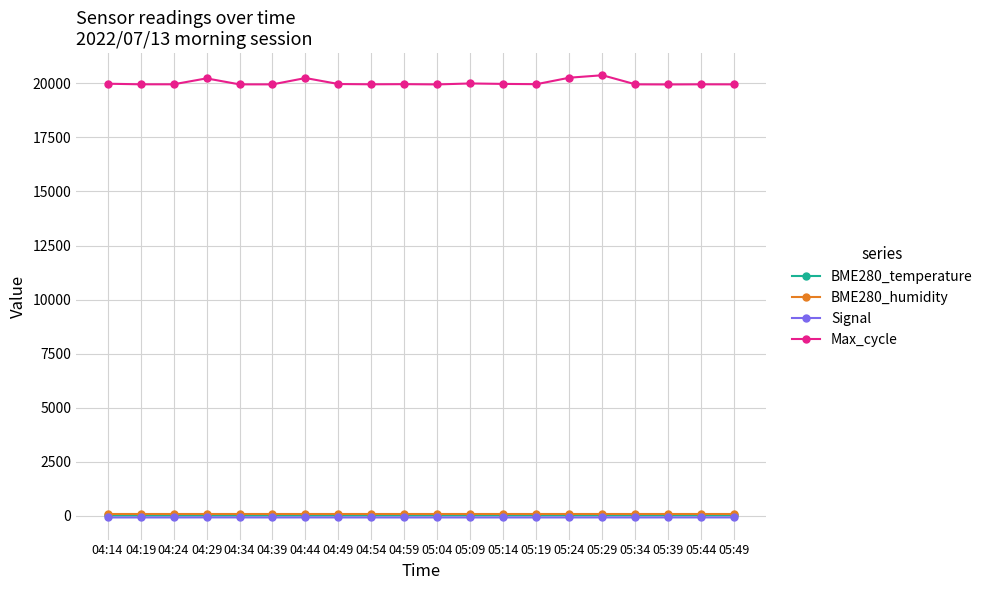

Which series has the largest range (max minus min)?

Max_cycle